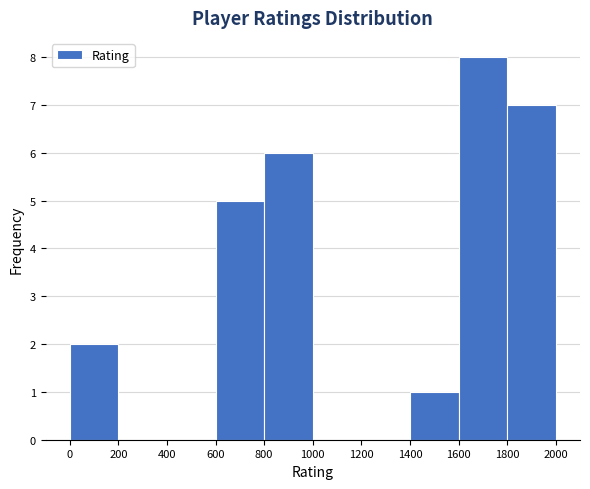

What is the height of the bar covering 0 to 200 on the x-axis? The values are not printed on the chart, so give them approximately, as read against the axis.

2